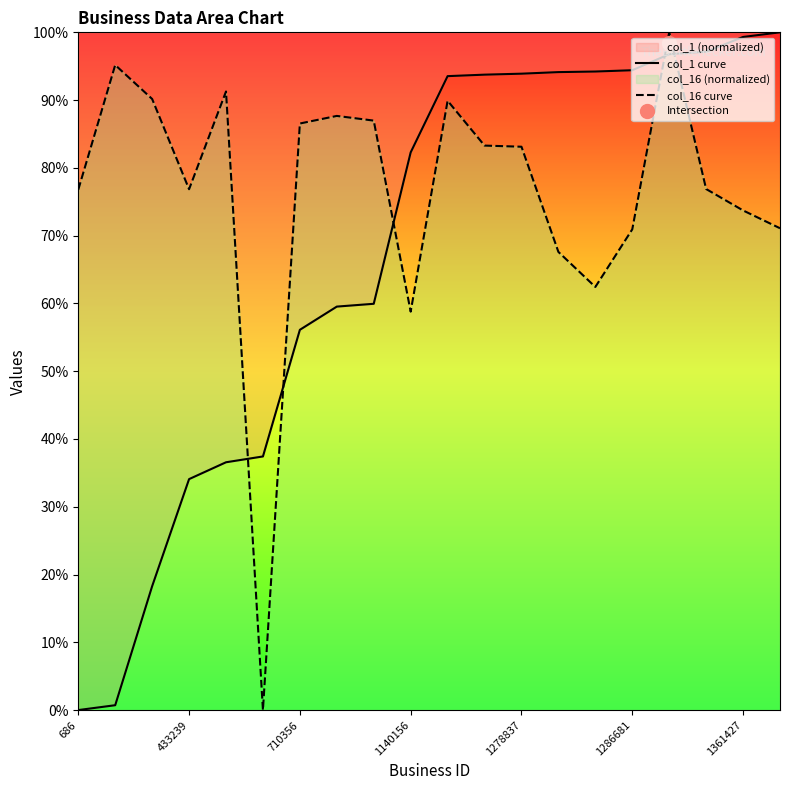

Is it true that col_1 curve equals 45.6 at 1286681?

False